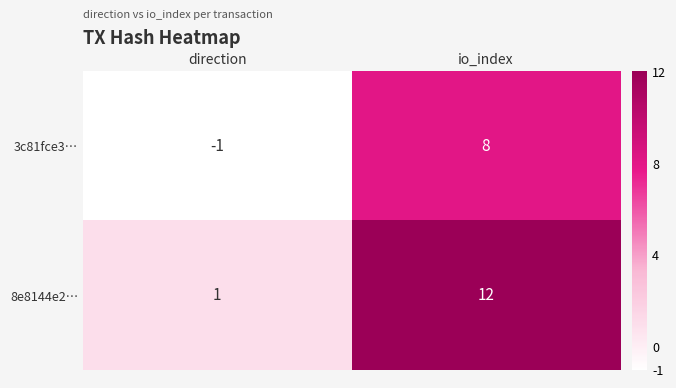

Is it true that 8e8144e2… equals 1 at direction?

True